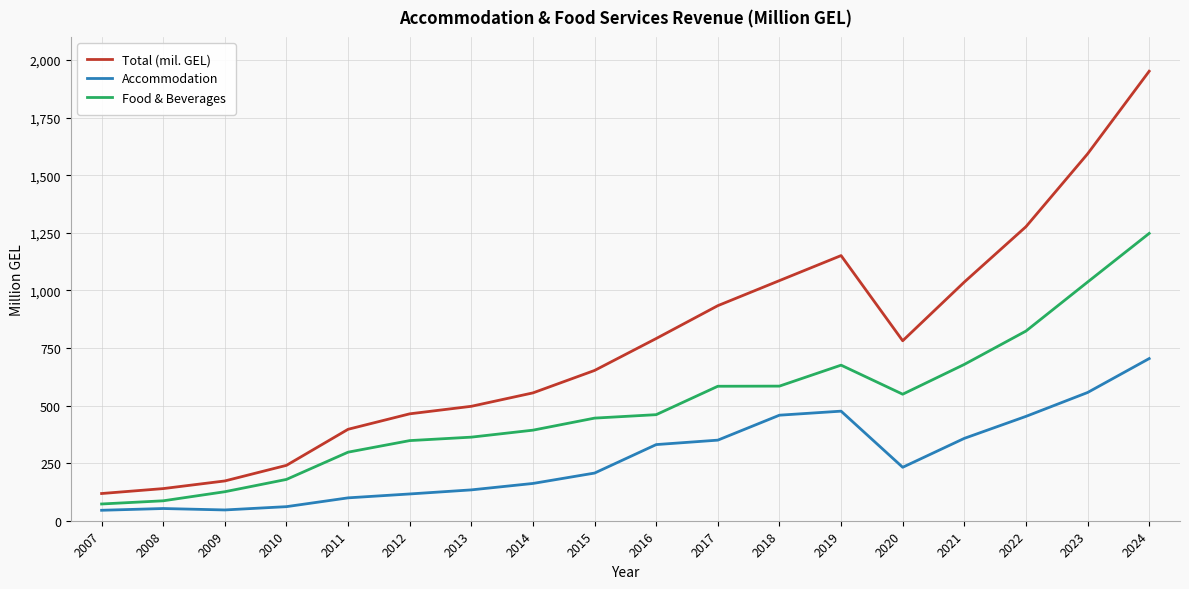

What is the greatest value displayed?

1951.1